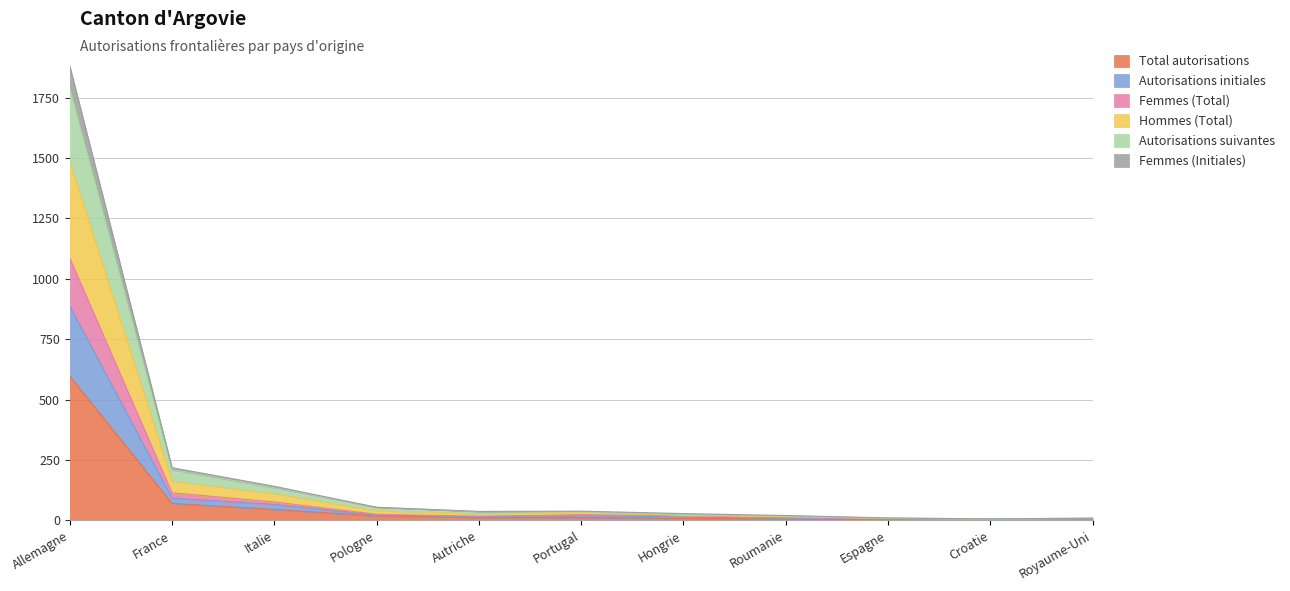

What value does the Femmes (Total) series have at Hongrie?

19